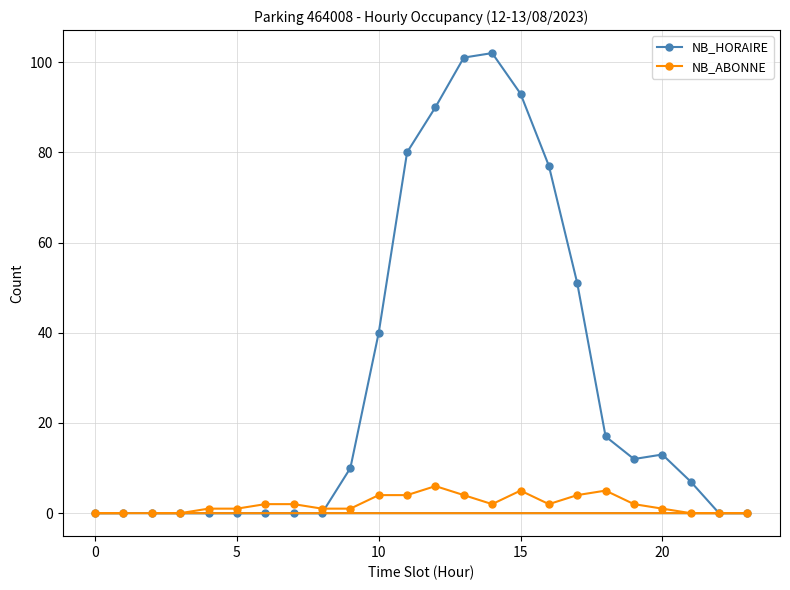

What is the difference between the highest and lowest values at 10?

36